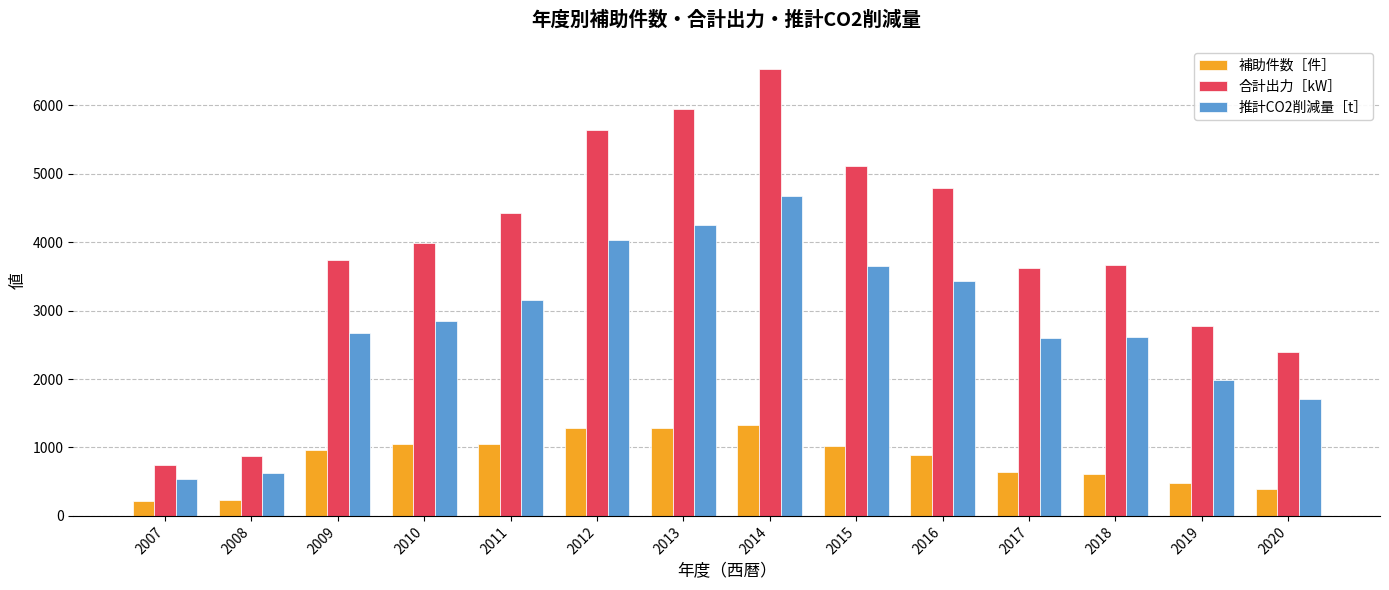

What are all the series names shown in the legend?

補助件数［件］, 合計出力［kW］, 推計CO2削減量［t］